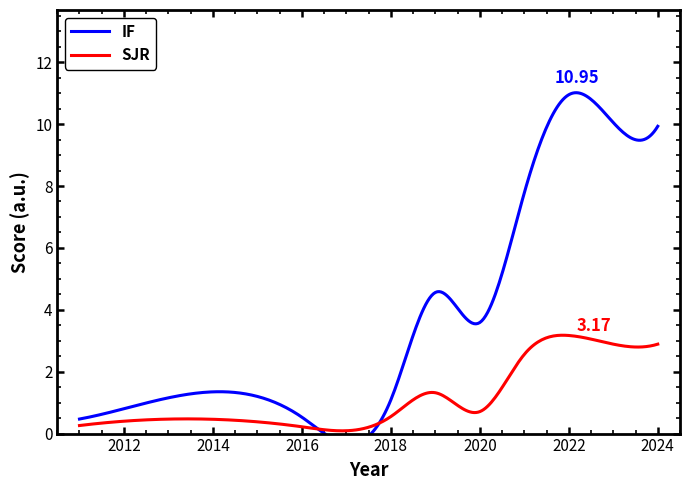

Reading right to left, extract all data points from this chart.

IF: 2024=9.9	2023=10.1	2022=10.9	2021=7.8	2020=3.6	2019=4.6	2018=1.1	2016=0.5	2015=1.2	2011=0.5
SJR: 2024=2.9	2023=2.9	2022=3.2	2021=2.6	2020=0.7	2019=1.3	2018=0.6	2016=0.2	2015=0.4	2011=0.3